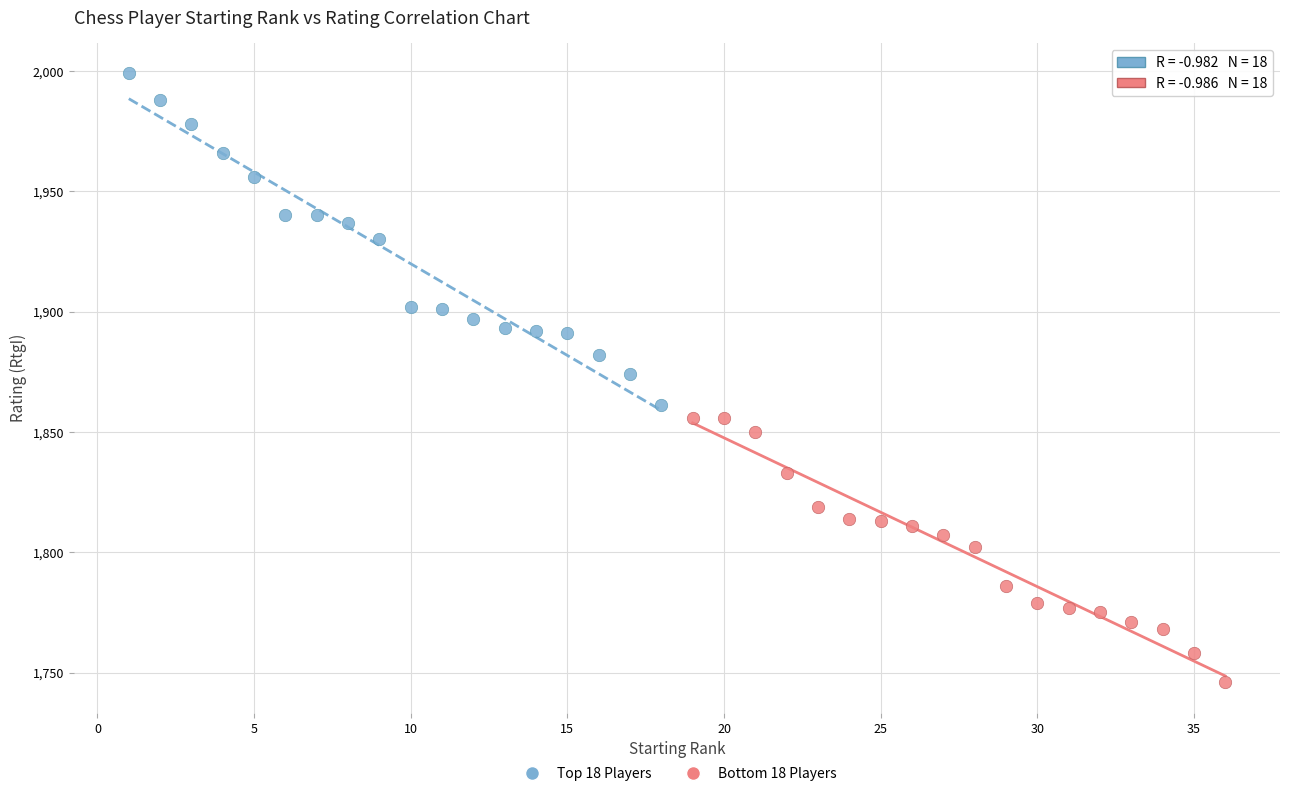

Which series has the widest spread of Y values?

Top 18 Players